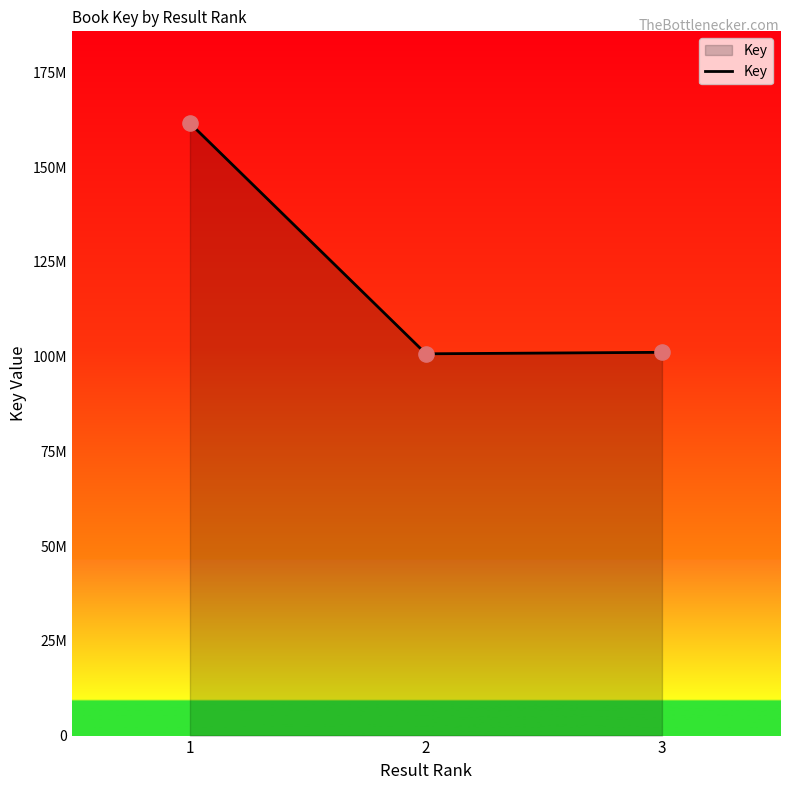

What is the ratio of the value at 1 to the value at 2?

1.6